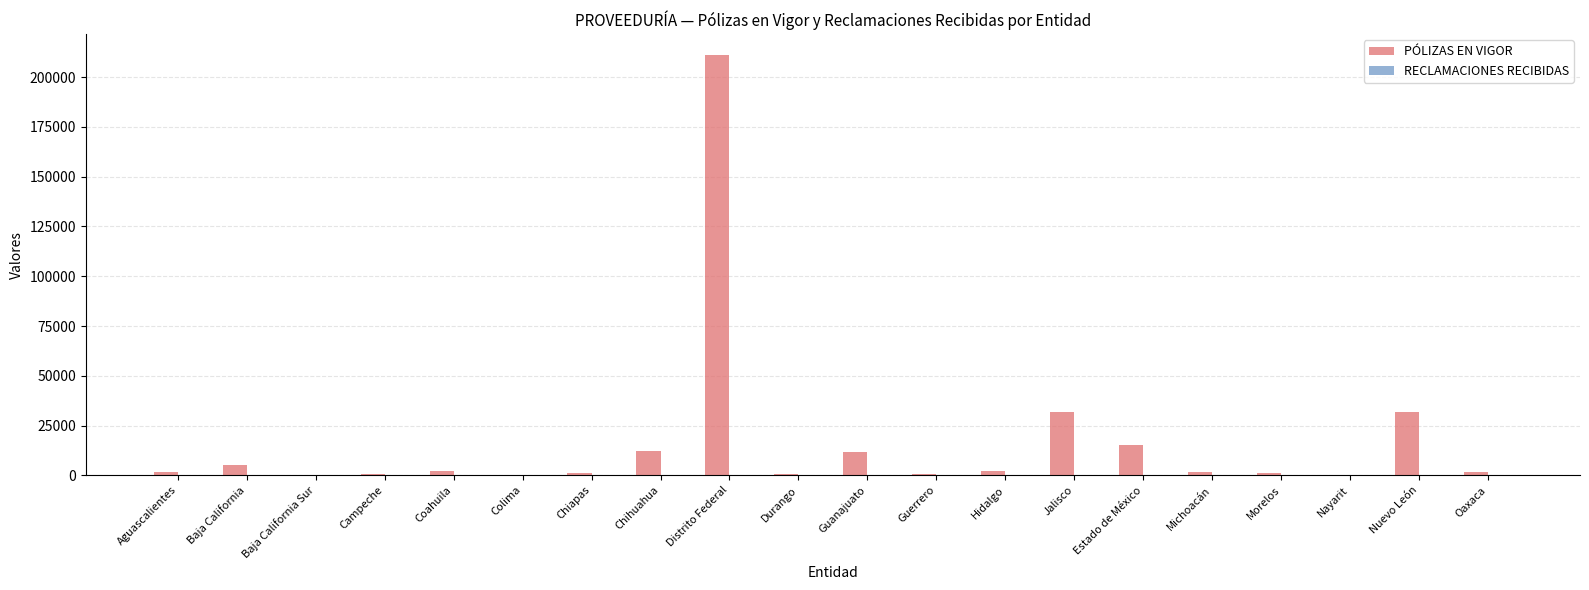

How many groups of bars are there?

20